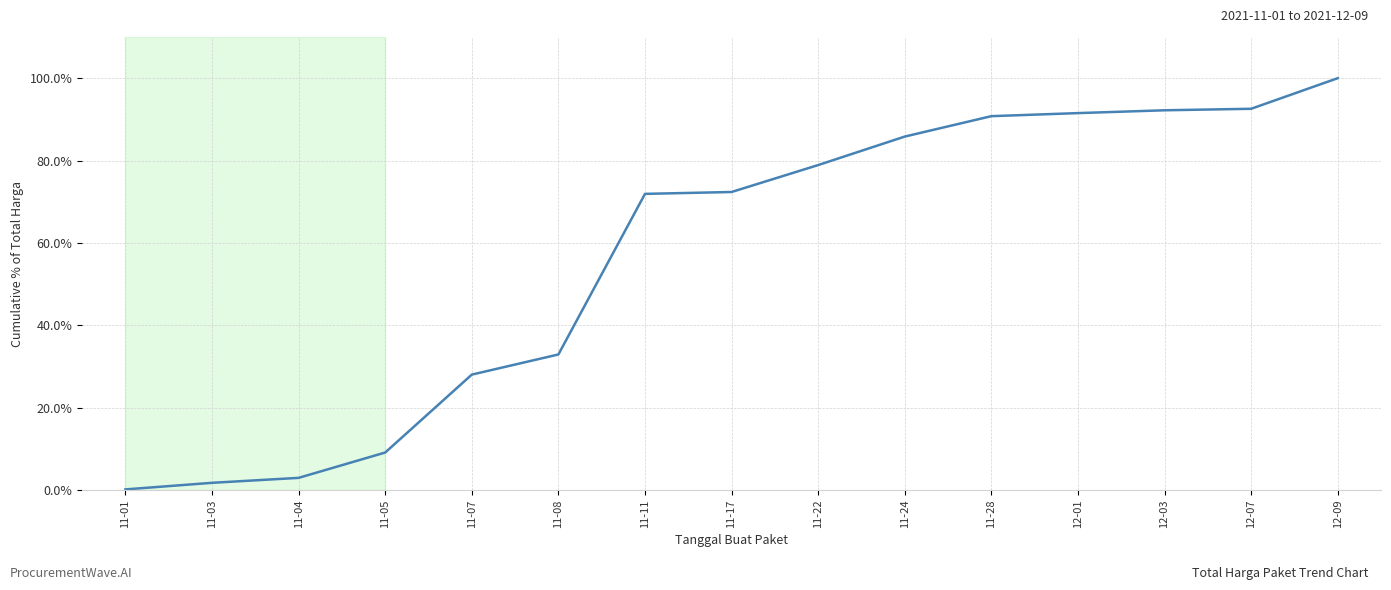

Where is the data nearest to the value 50?

11-08